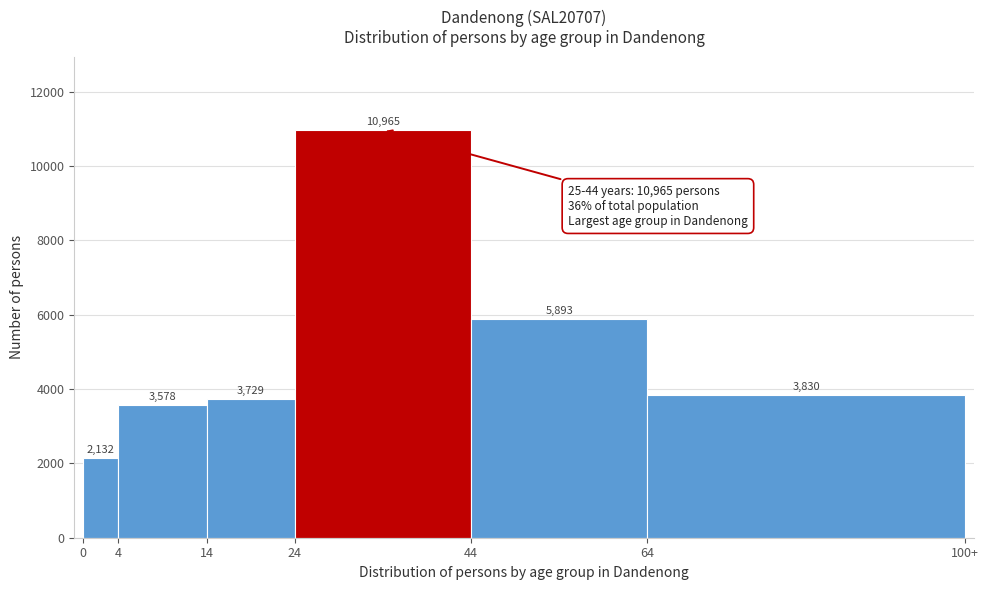

Reading left to right, what are all the values shown in this chart?

0=2132	4=3578	14=3729	24=10965	44=5893	64=3830